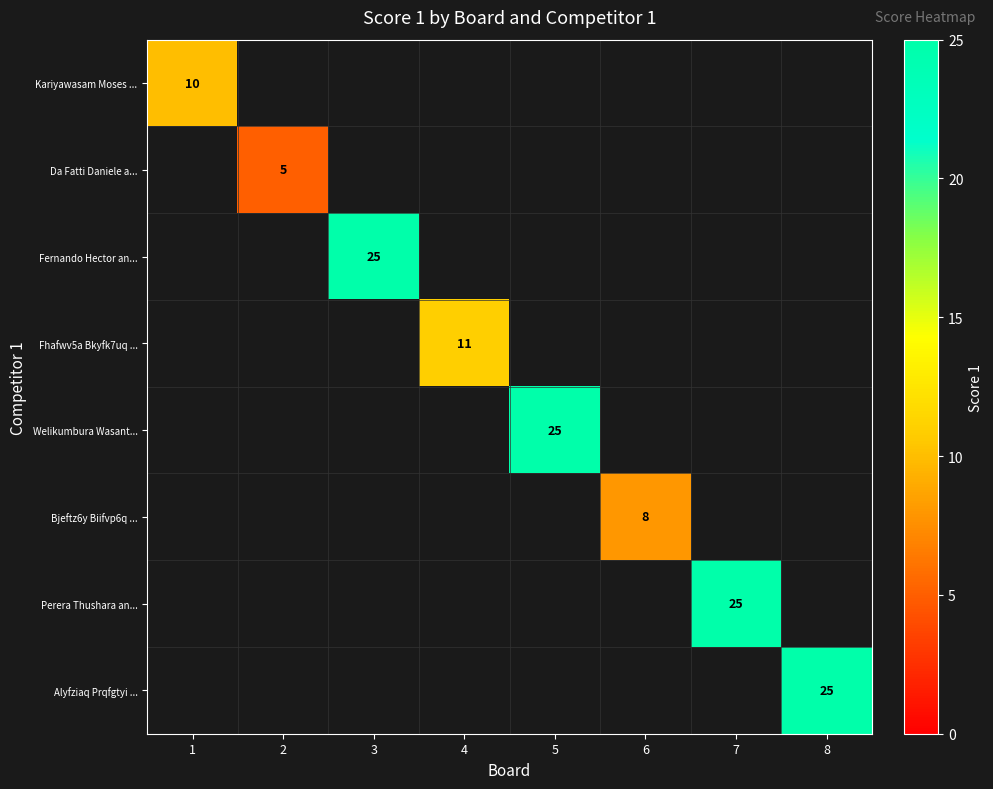

At how many categories does at least one series exceed 23?

4